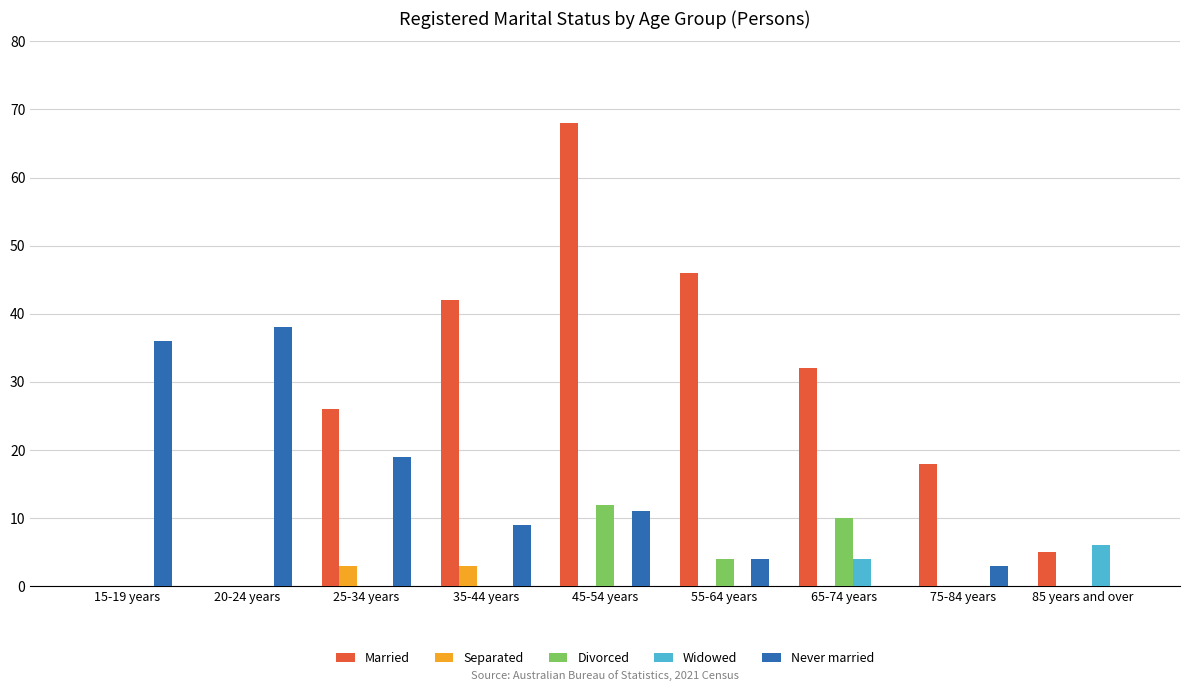

What are all the series names shown in the legend?

Married, Separated, Divorced, Widowed, Never married